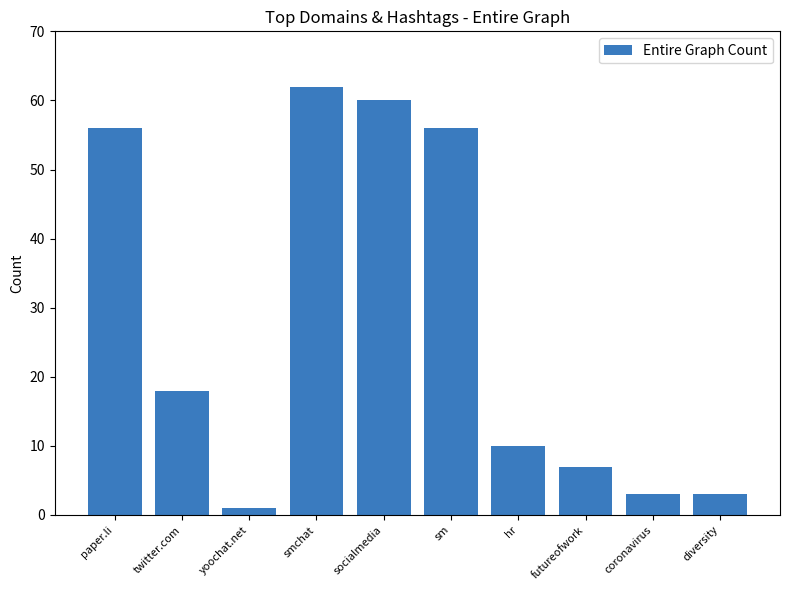

Between coronavirus and sm, which is larger?

sm